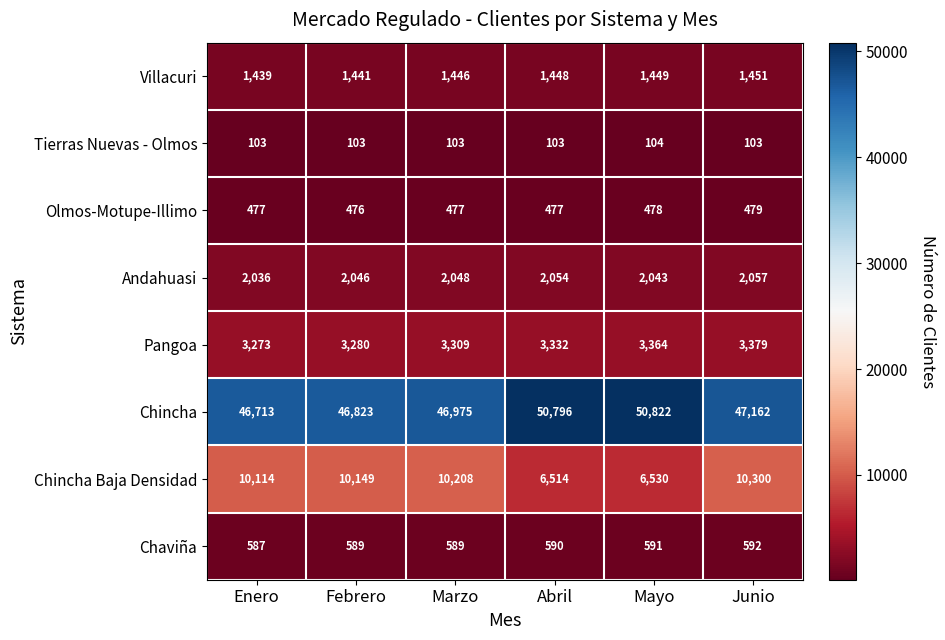

At which label is Pangoa closest to 3326?

Abril